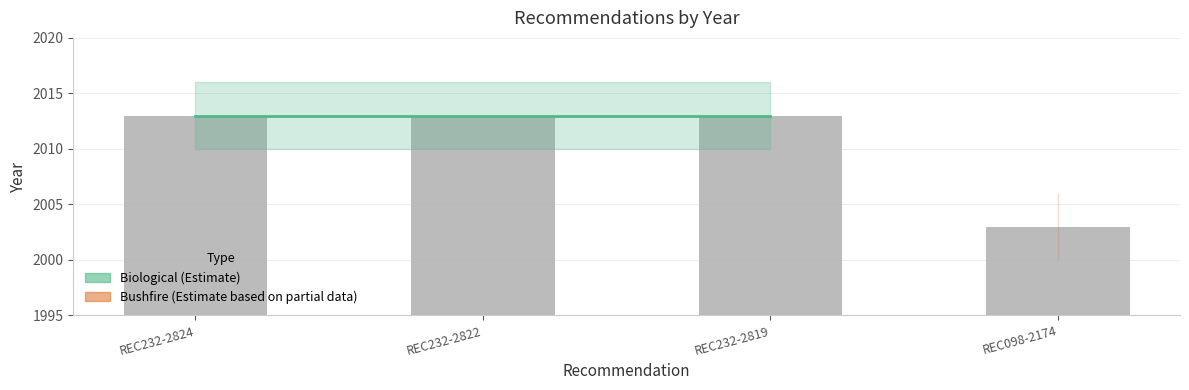

Approximately how many times larger is the value at REC098-2174 compared to REC232-2822?

1.0